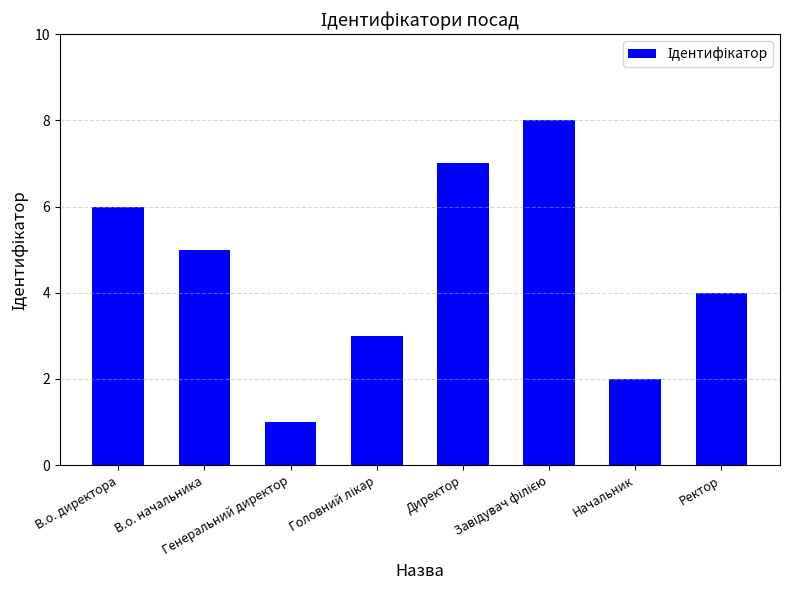

Count the number of categories in the chart.

8